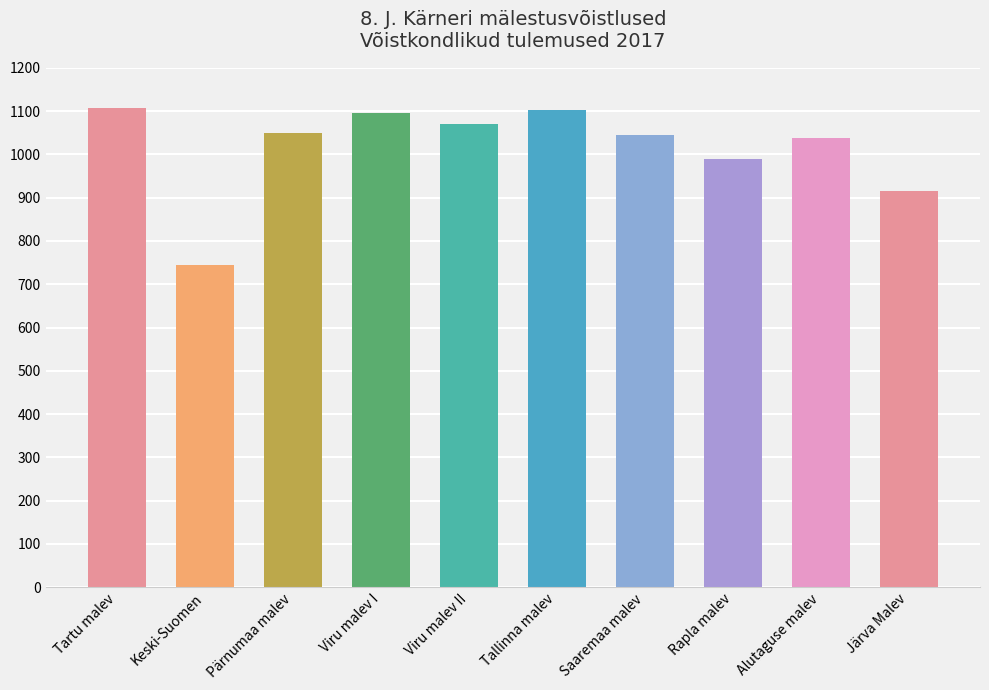

The chart shows a value of 1482 at Viru malev II. True or false?

False